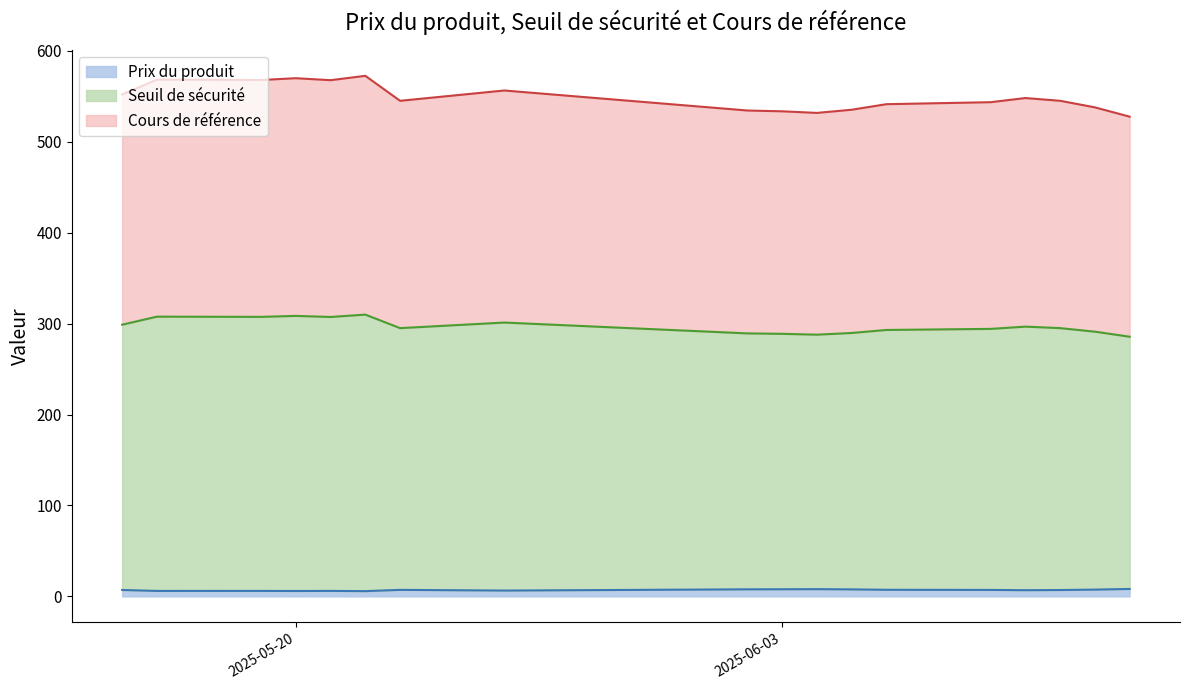

Which series changed the most between 2025-06-10 and 2025-05-16?

Seuil de sécurité